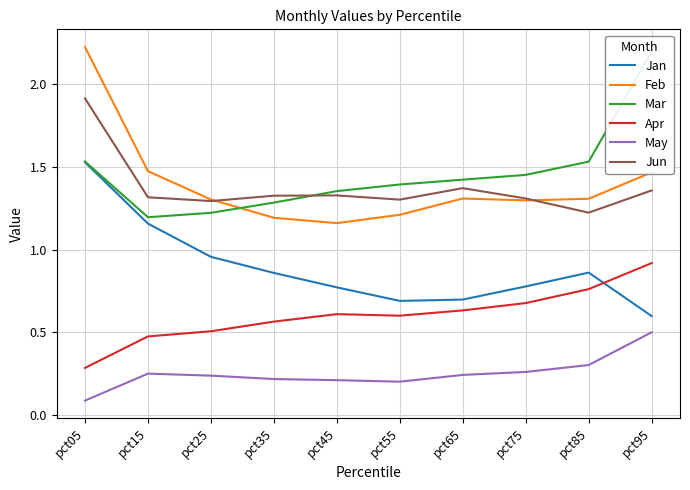

What is the value of the Feb point at the 6th from the left?

1.2